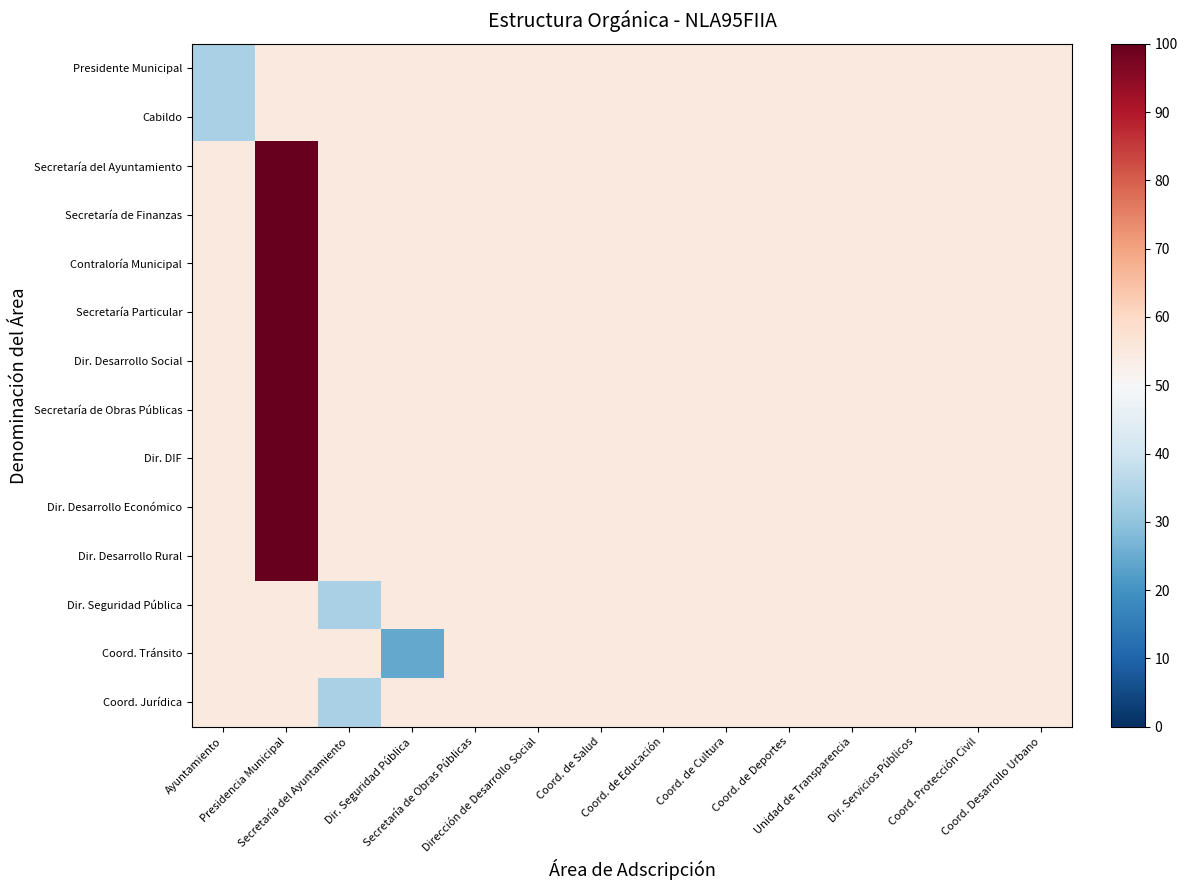

Count the number of categories in the chart.

14